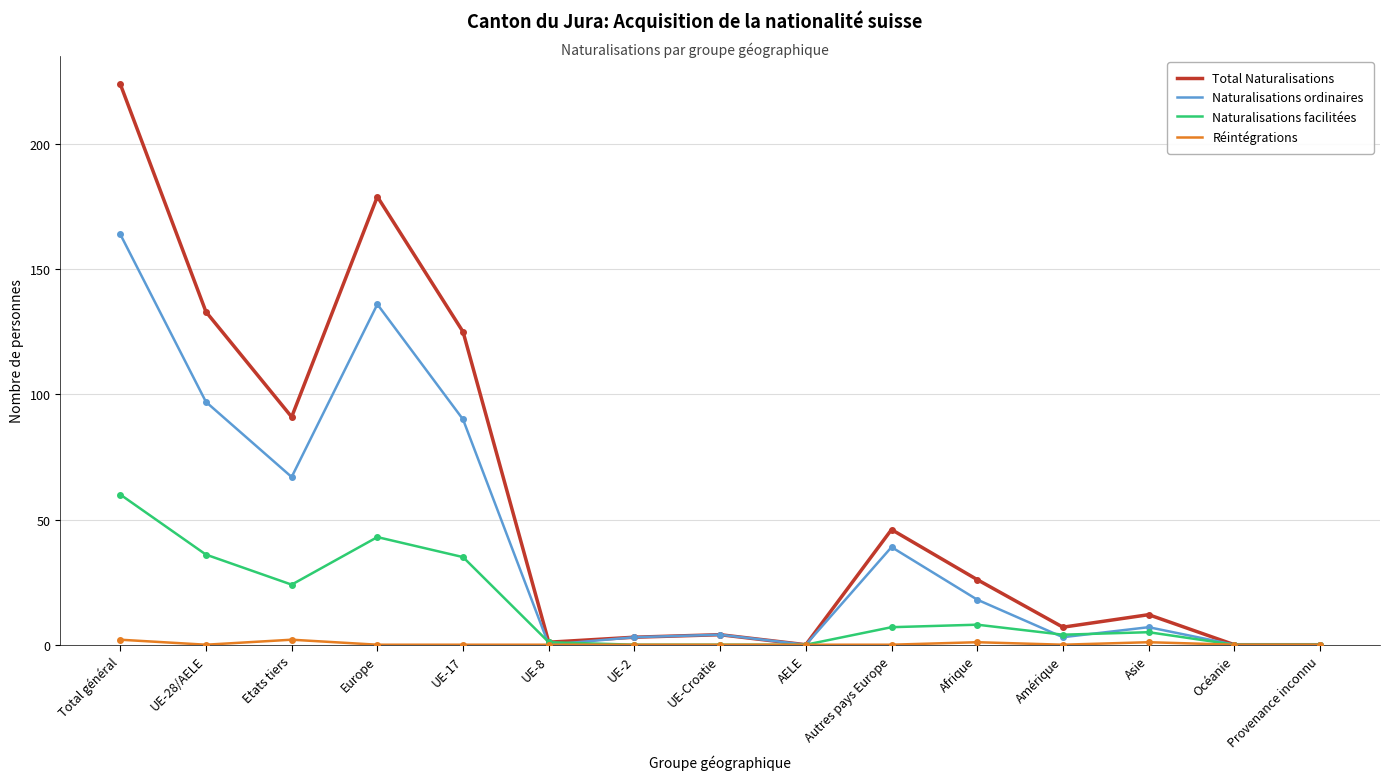

What is the maximum value shown in the chart?

224